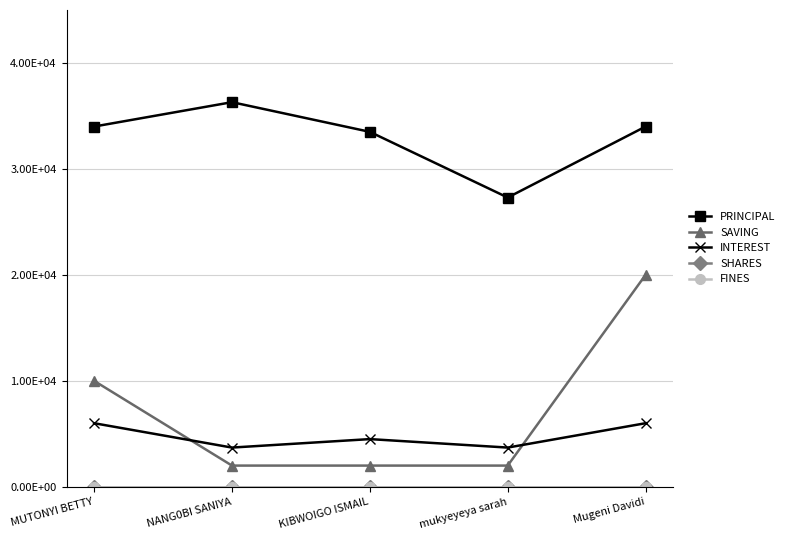

Is this an area chart (filled region under the line)?

No